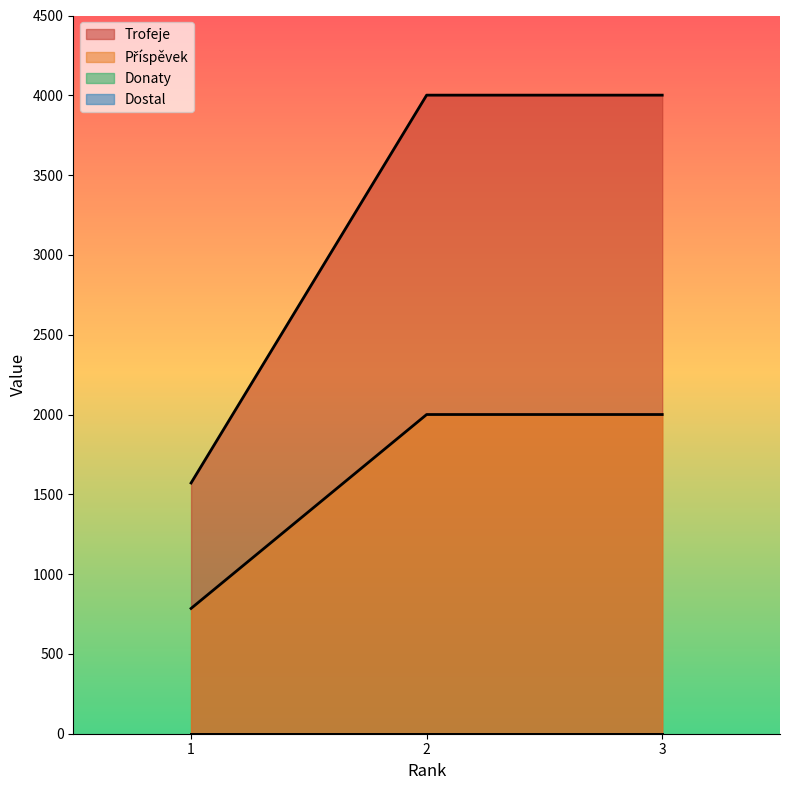

What is the minimum value for Trofeje?

1571